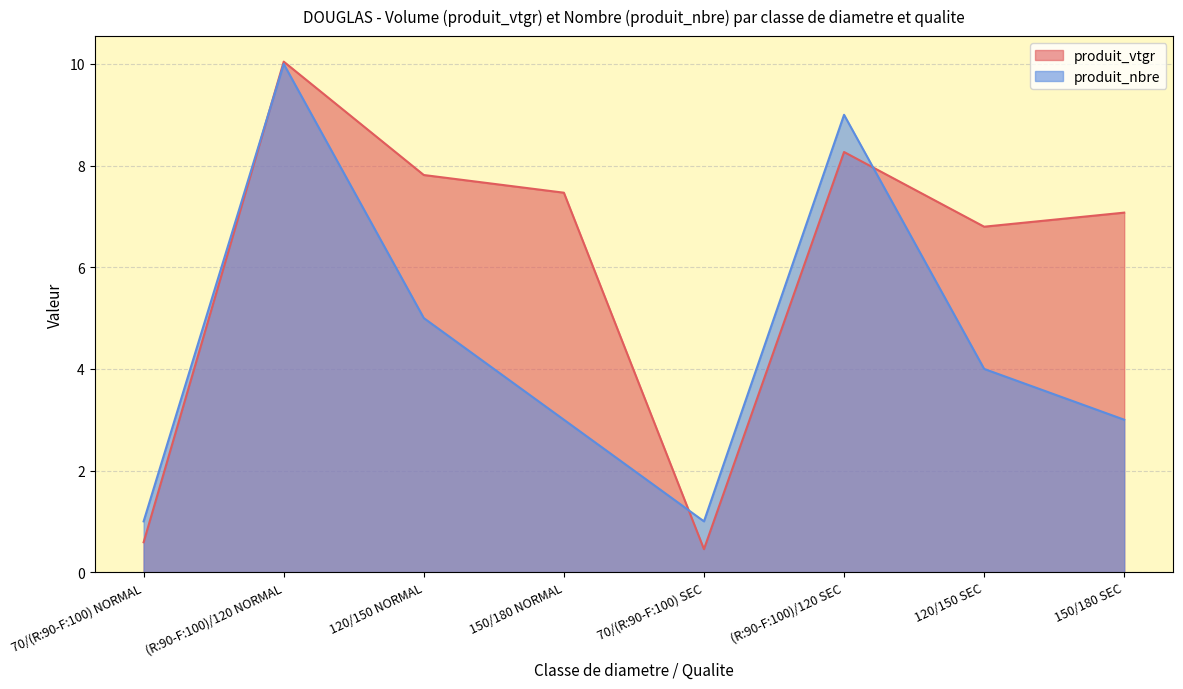

What is the label of the 7th point from the right?

(R:90-F:100)/120 NORMAL